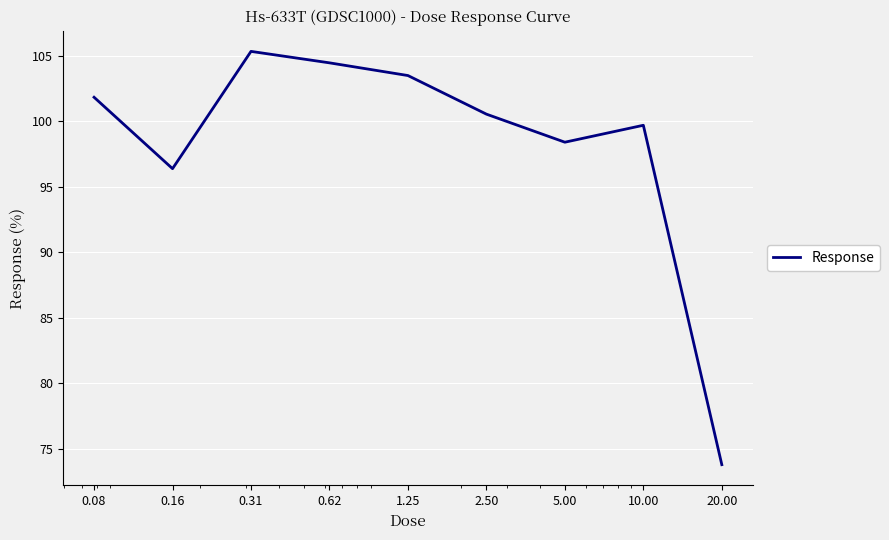

Does the chart display data point markers on the line(s)?

No